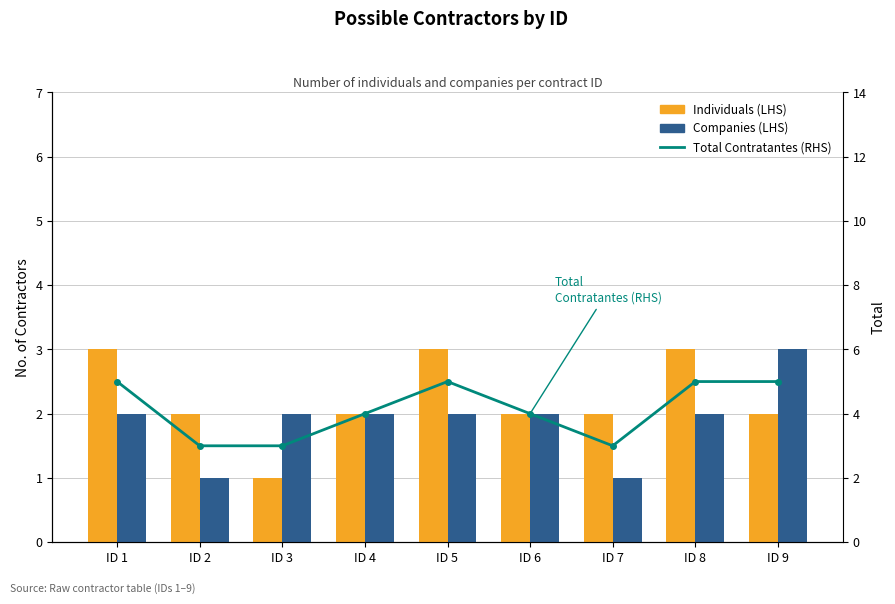

At how many categories does at least one series exceed 3?

6